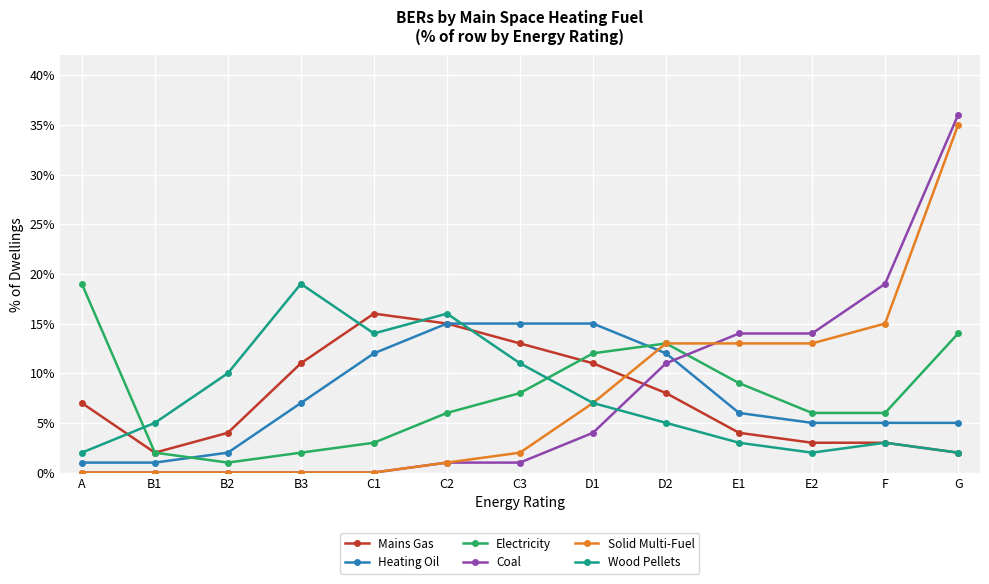

Between which two adjacent categories do Wood Pellets and Heating Oil first intersect?

C2 and C3